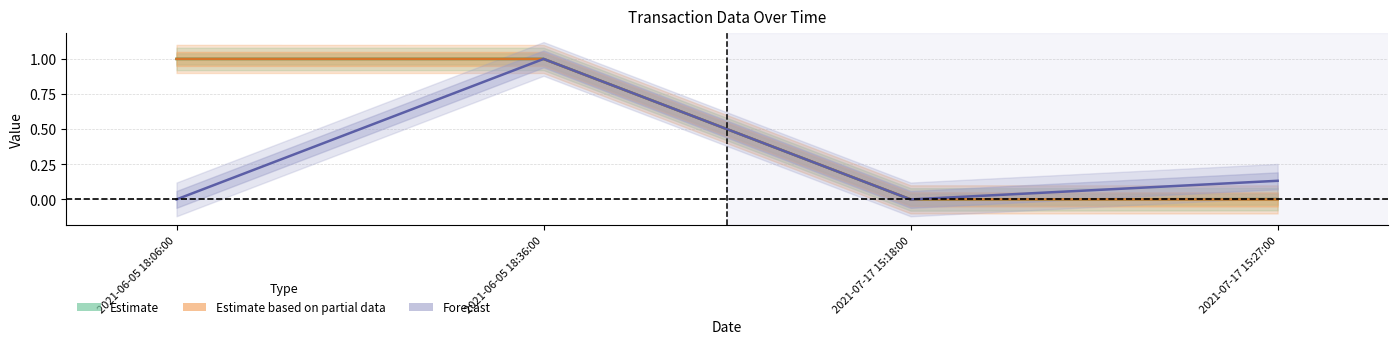

What is the sum of all Amount (Estimate) values?

2.0